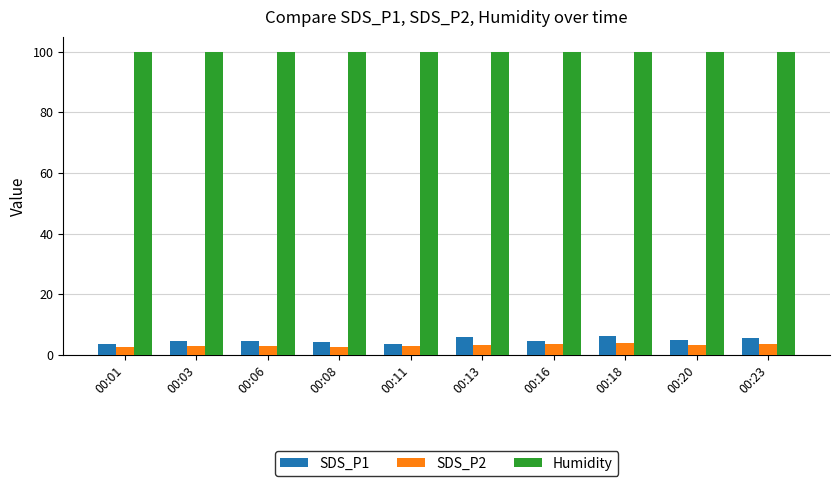

What are all the series names shown in the legend?

SDS_P1, SDS_P2, Humidity